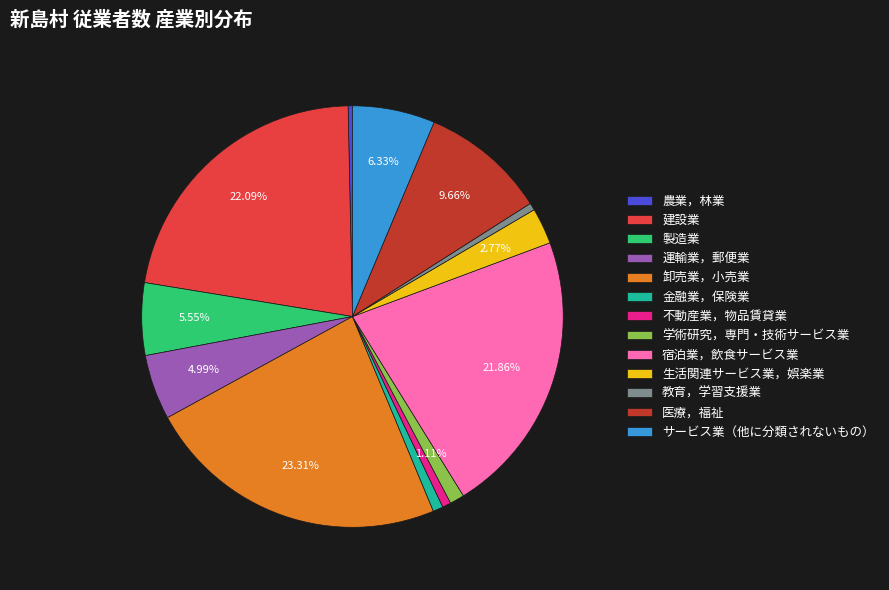

To the nearest percent, what percentage of the pie is 医療，福祉?

10%